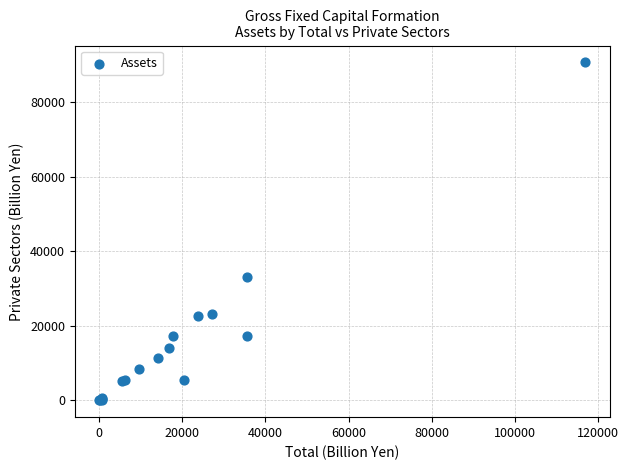

What Y value in the scatter plot is closest to 45297?

32985.2